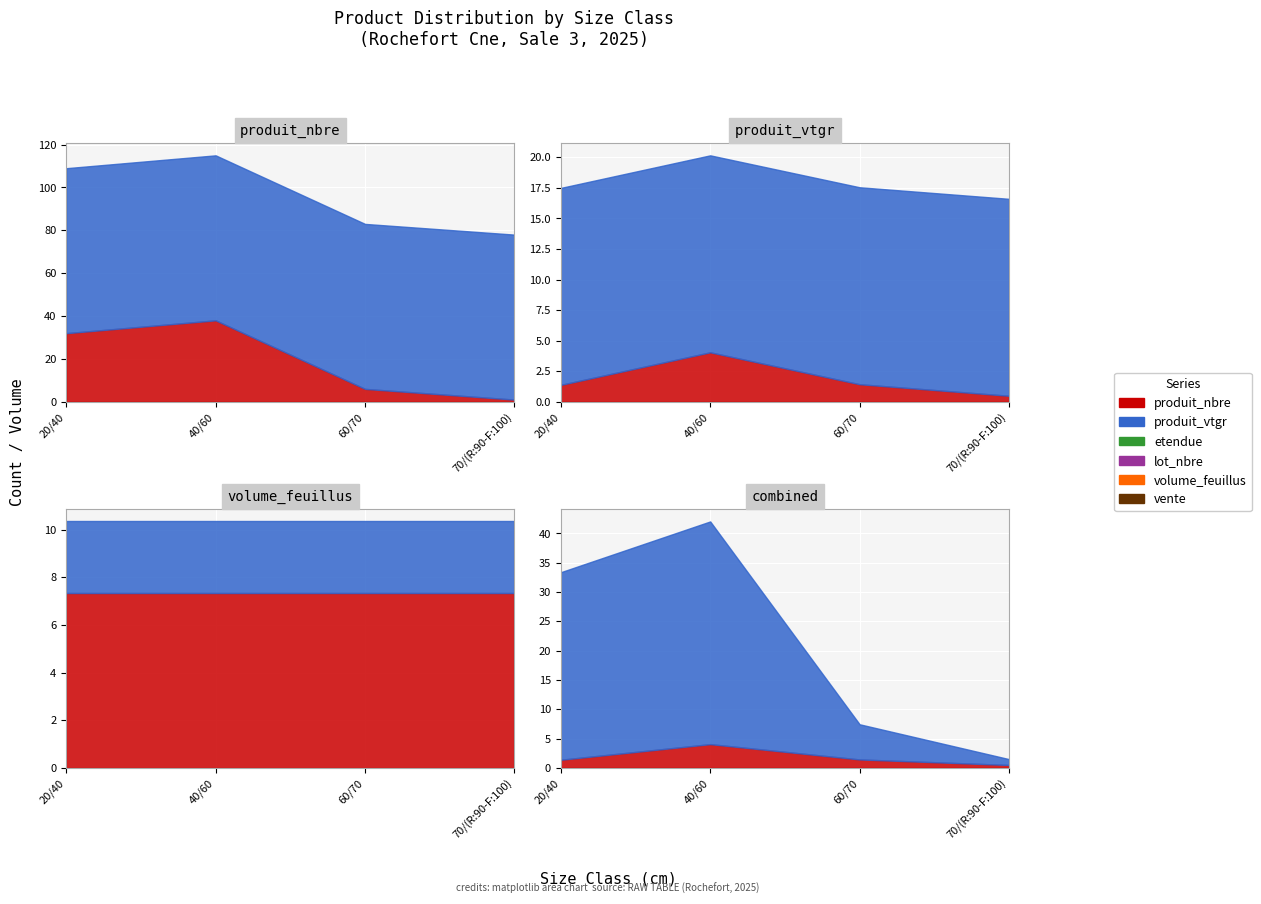

What is the sum of the produit_nbre values at 40/60 and 70/(R:90-F:100)?

39.0